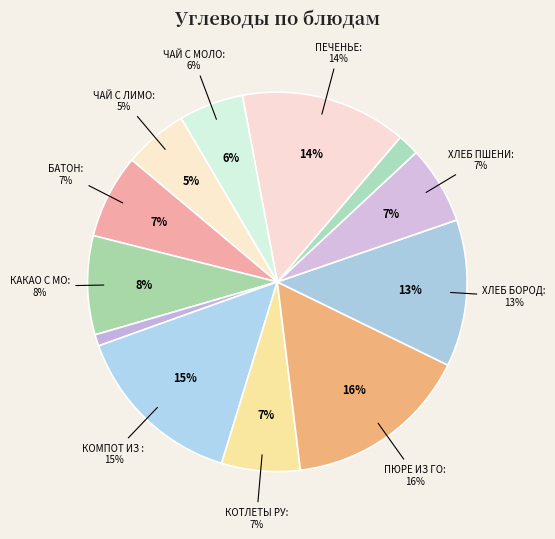

Is there any slice that represents more than half of the pie?

No